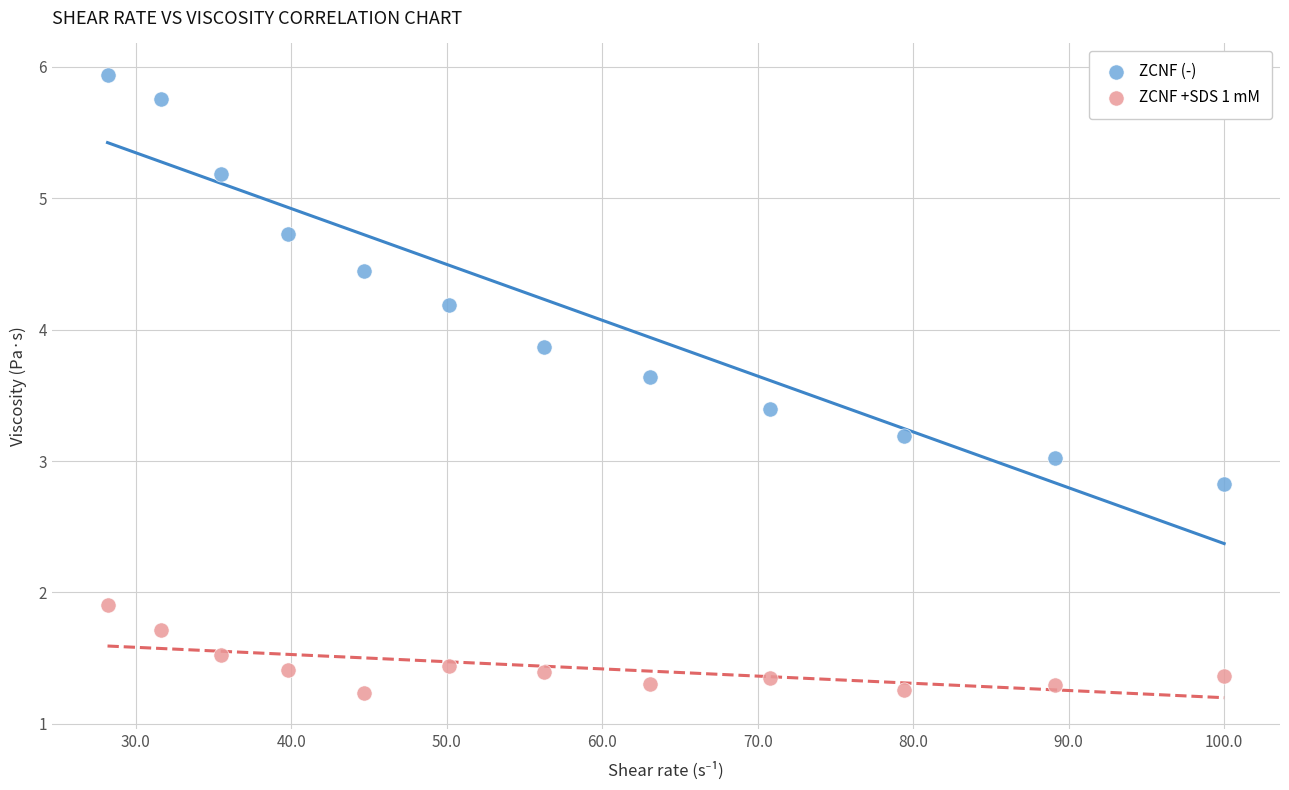

What is the X range (max minus min) for the scatter plot?

71.8